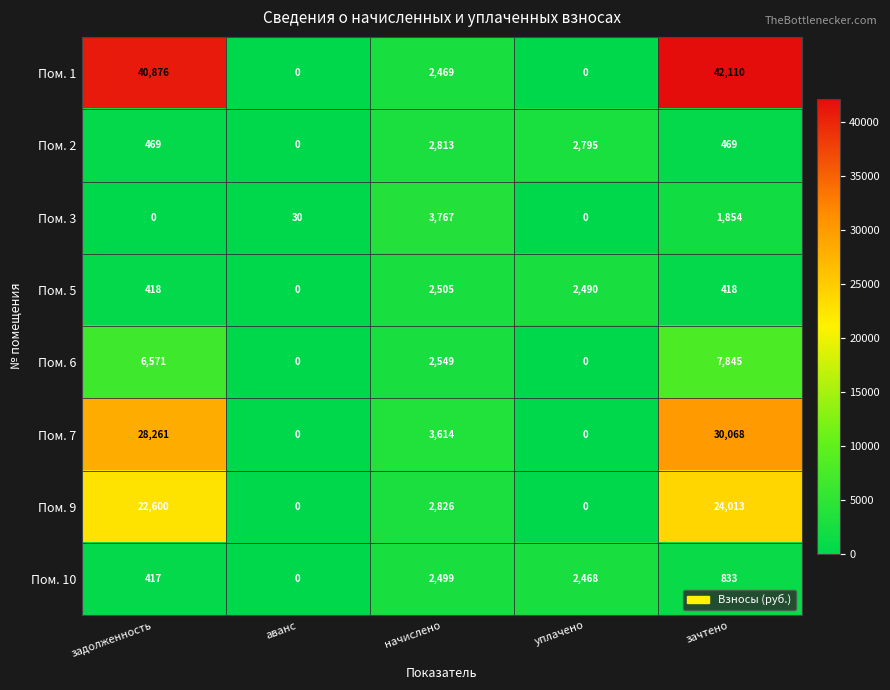

How many series are shown in this chart?

8